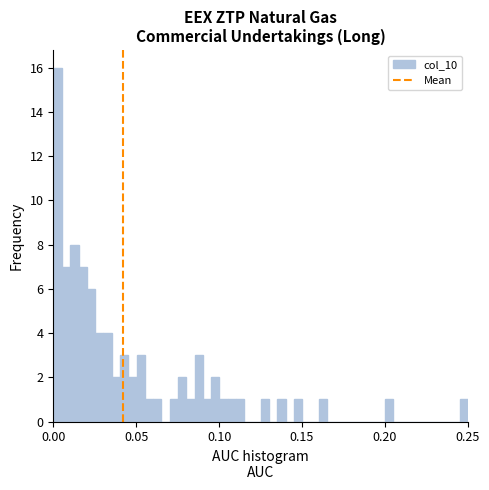

Read against the x-axis, roughly where is the centre of the tallest bar?

0.005